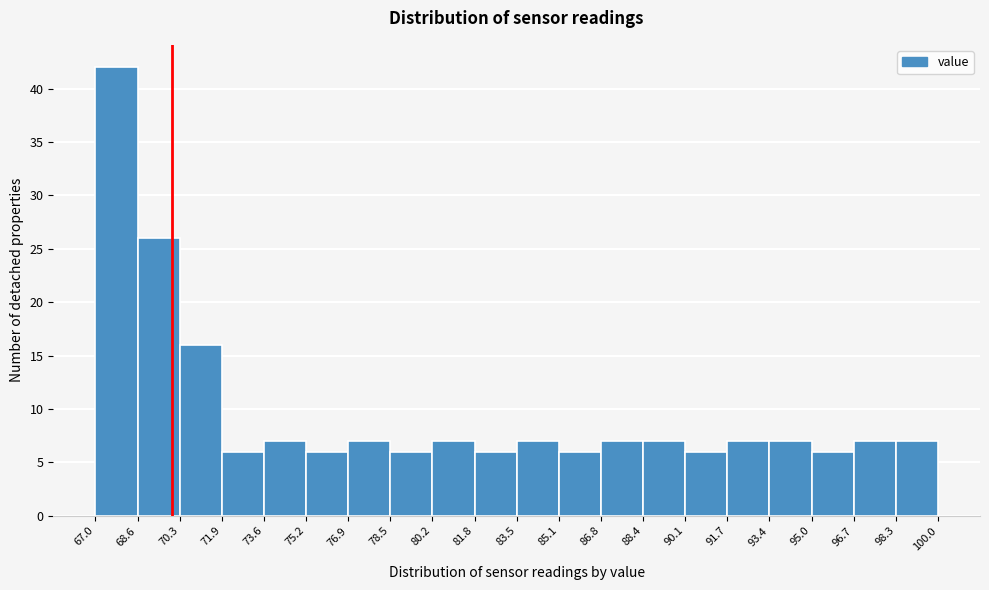

Reading left to right, list every bar in this chart as the range it spans on the x-axis followed by its height. The values are not printed on the chart, so give them approximately, as read against the axis.

67.0 to 68.6: 42
68.6 to 70.3: 26
70.3 to 71.9: 16
71.9 to 73.6: 6
73.6 to 75.2: 7
75.2 to 76.9: 6
76.9 to 78.5: 7
78.5 to 80.2: 6
80.2 to 81.8: 7
81.8 to 83.5: 6
83.5 to 85.1: 7
85.1 to 86.8: 6
86.8 to 88.4: 7
88.4 to 90.1: 7
90.1 to 91.7: 6
91.7 to 93.4: 7
93.4 to 95.0: 7
95.0 to 96.7: 6
96.7 to 98.3: 7
98.3 to 100.0: 7